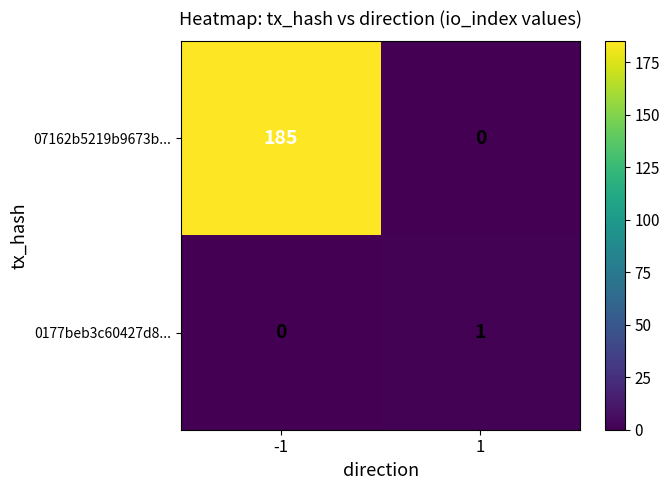

Reading left to right, transcribe all the data shown in this chart.

07162b5219b9673b...: -1=185	1=0
0177beb3c60427d8...: -1=0	1=1